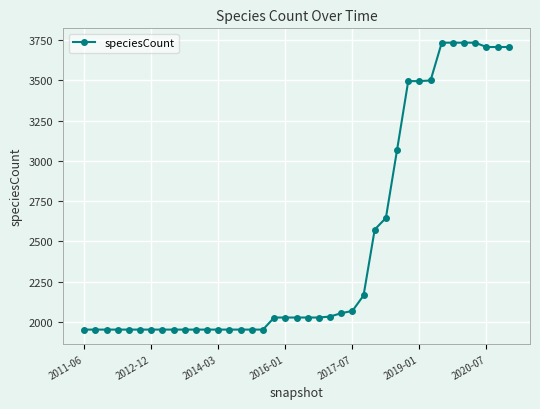

What is the value of the 10th point from the left?

1951